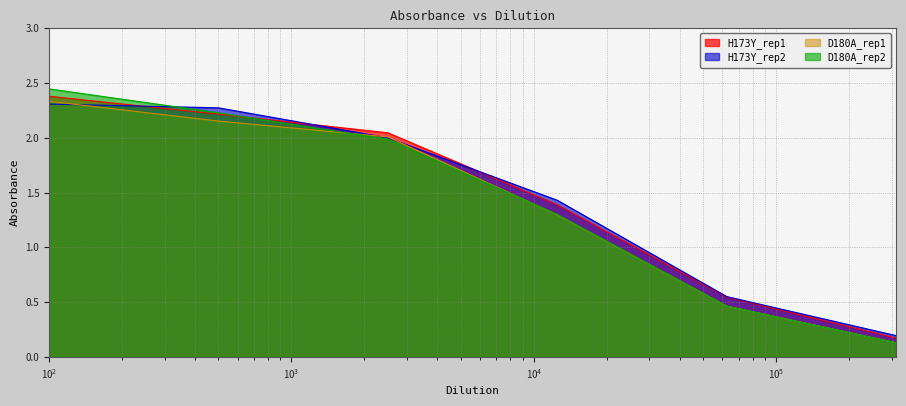

Which series has the widest spread of values?

D180A_rep2